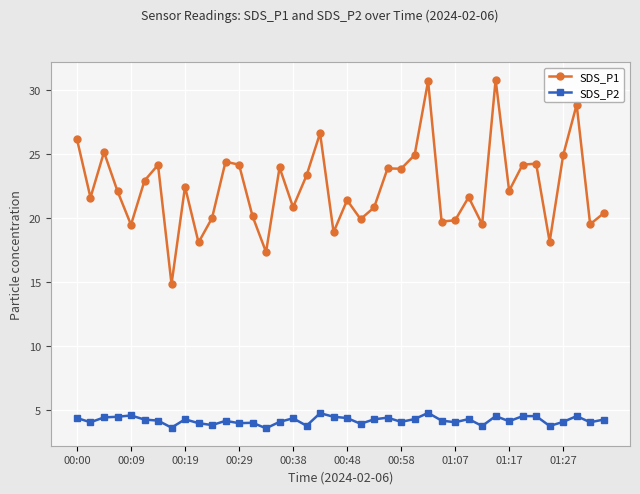

Which series has the largest range (max minus min)?

SDS_P1